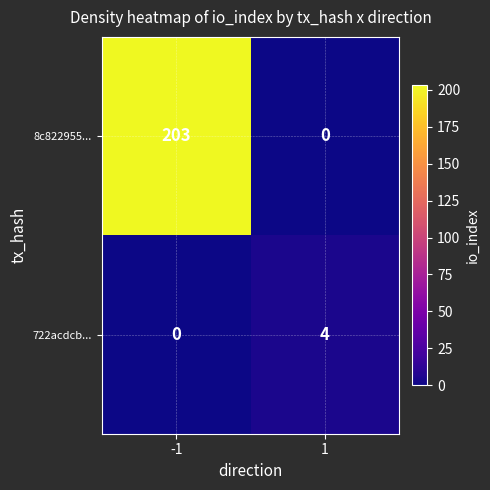

Between -1 and 1, which series saw the biggest shift?

8c822955...